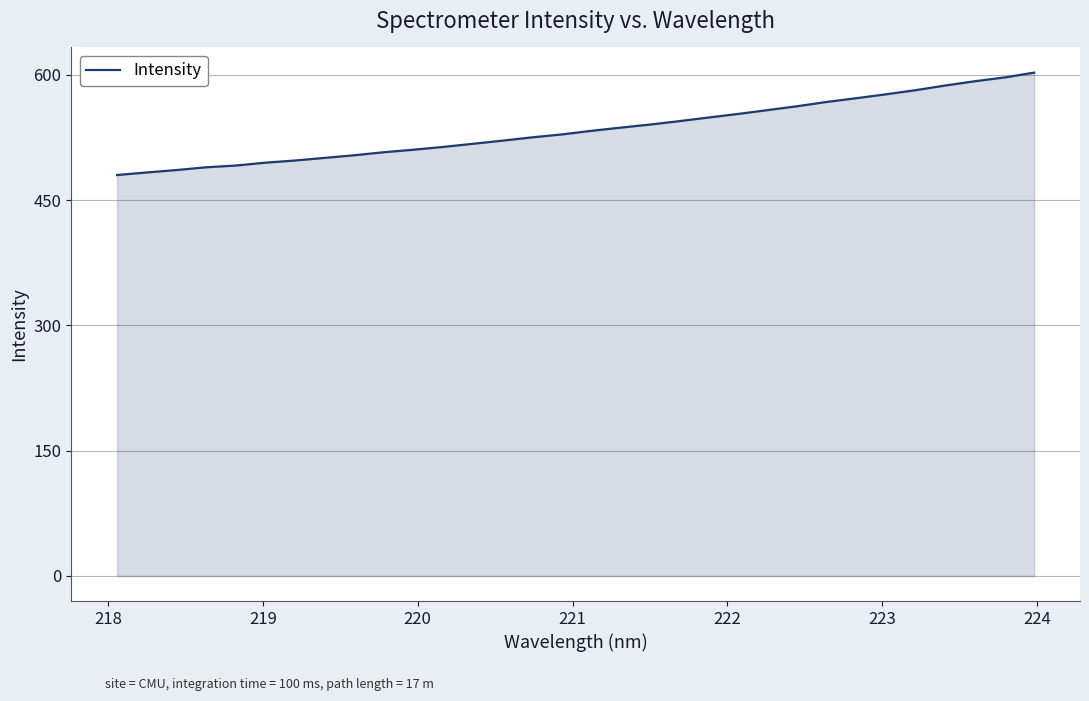

What is the smallest value displayed?

480.1